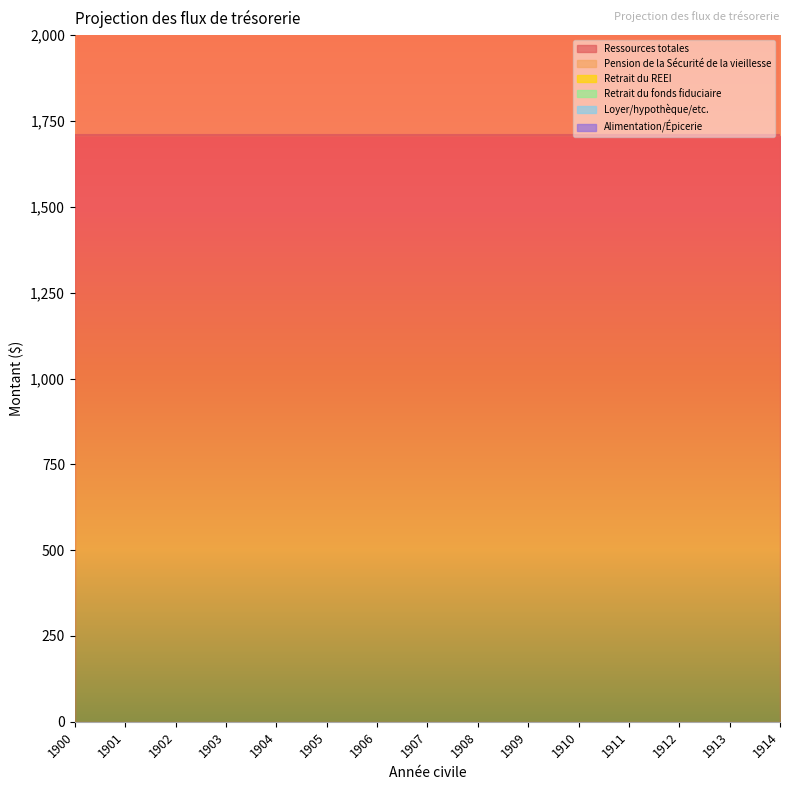

Which has a higher value, 1911 or 1902?

1911